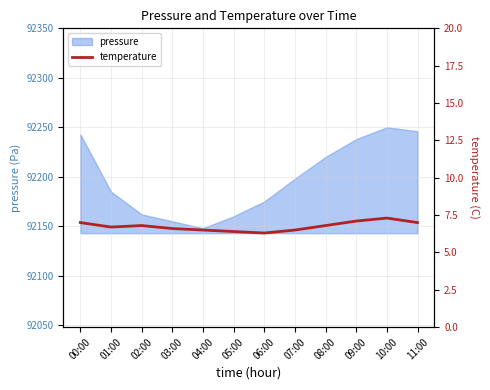

Between 00:00 and 01:00, which is larger?

00:00